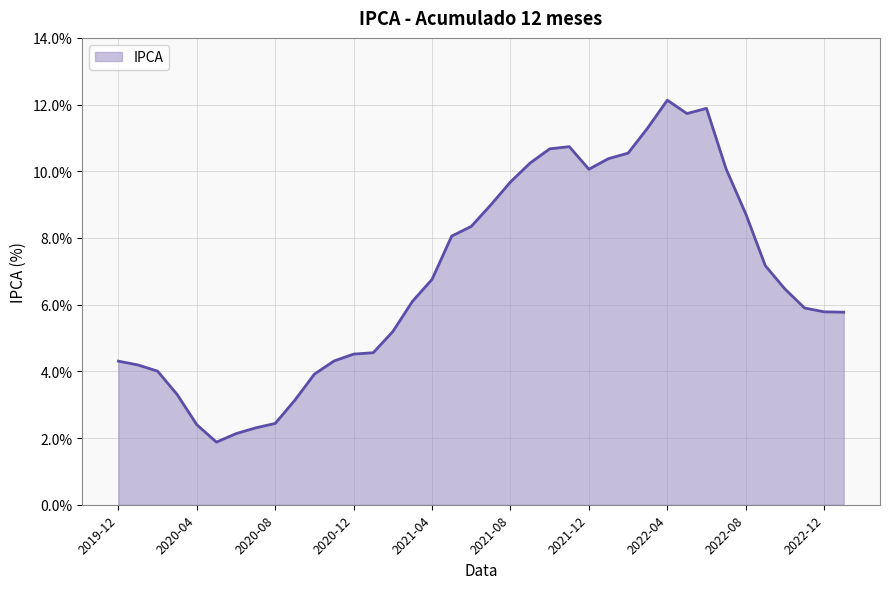

At which category does the data reach its first local peak?

2021-11